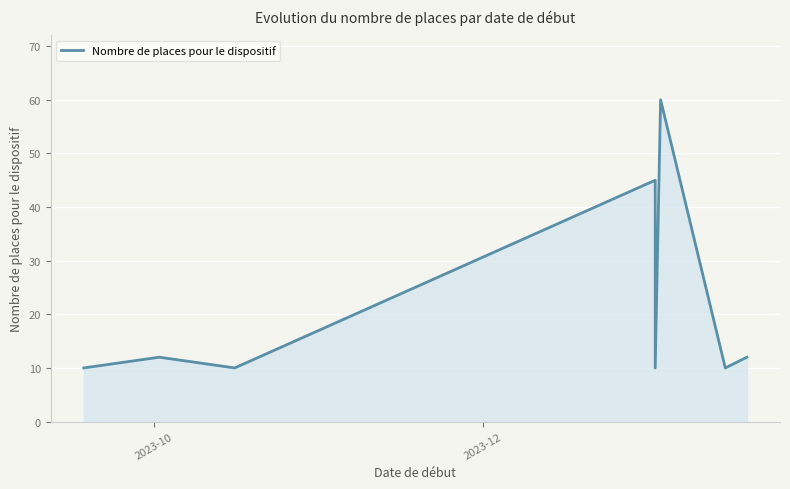

What is the value of the 12th point from the left?

12